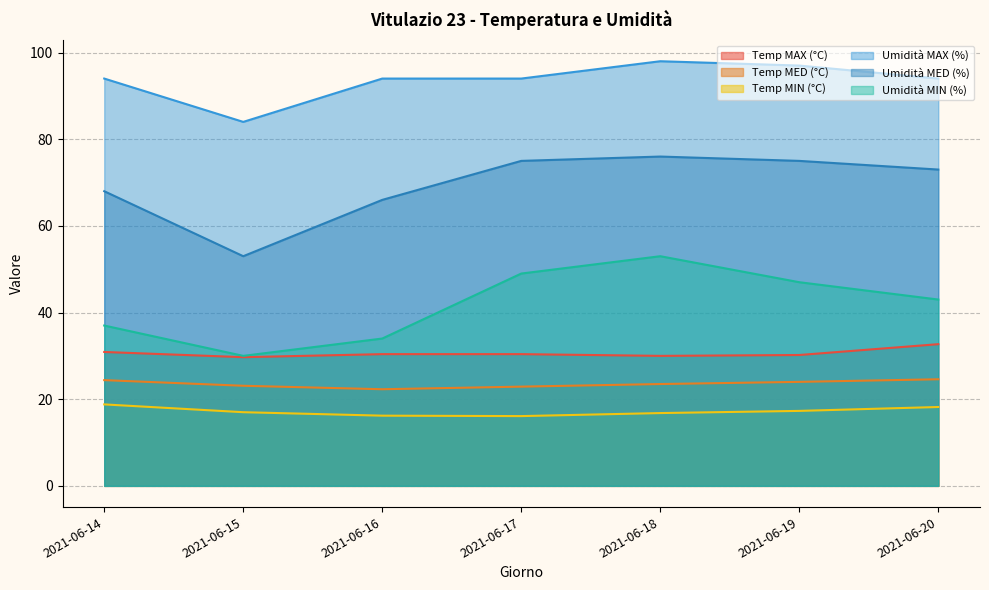

What is the value of the Temp MIN (°C) point at the 5th from the left?

16.8